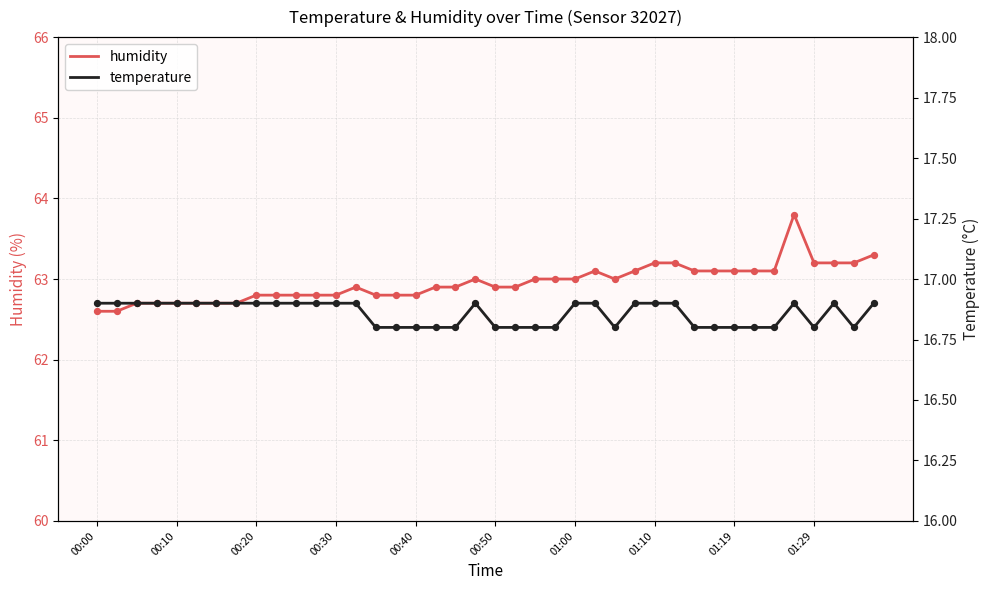

Which series has the largest total across all categories?

humidity